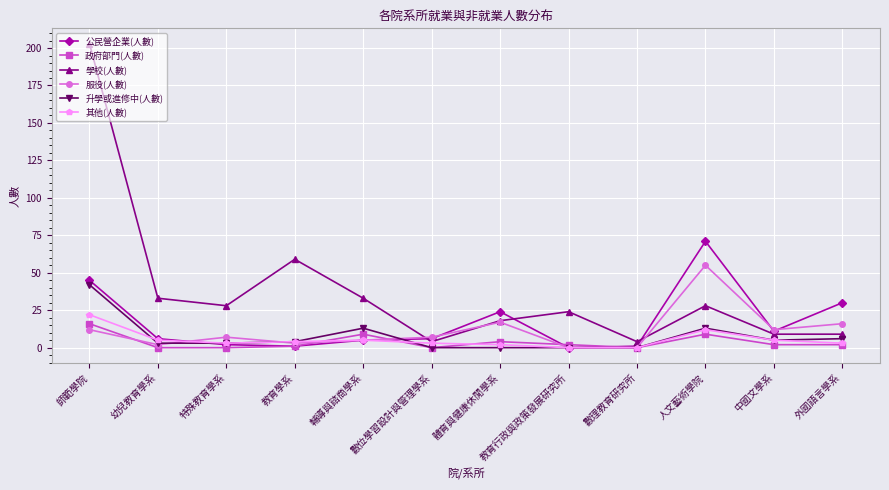

What is the highest value of the 公民營企業(人數) series?

71